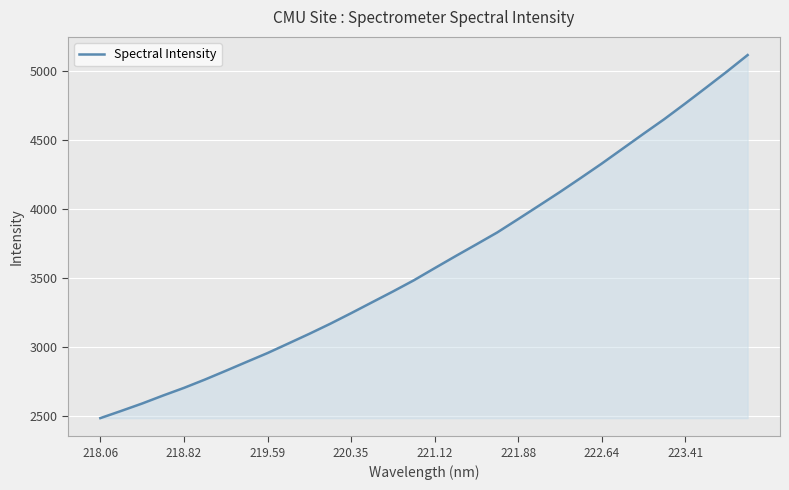

What is the maximum value shown in the chart?

5118.8